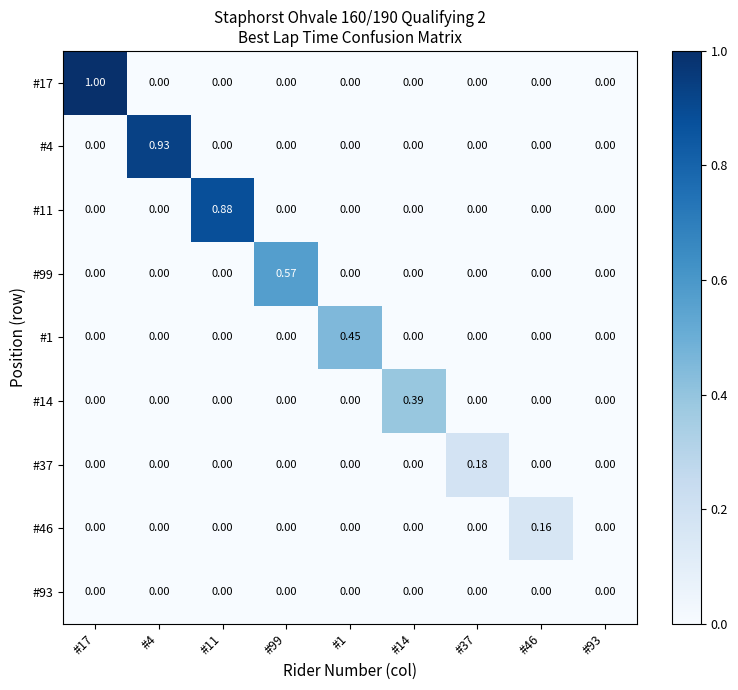

How many positive values does the #46 series have?

1